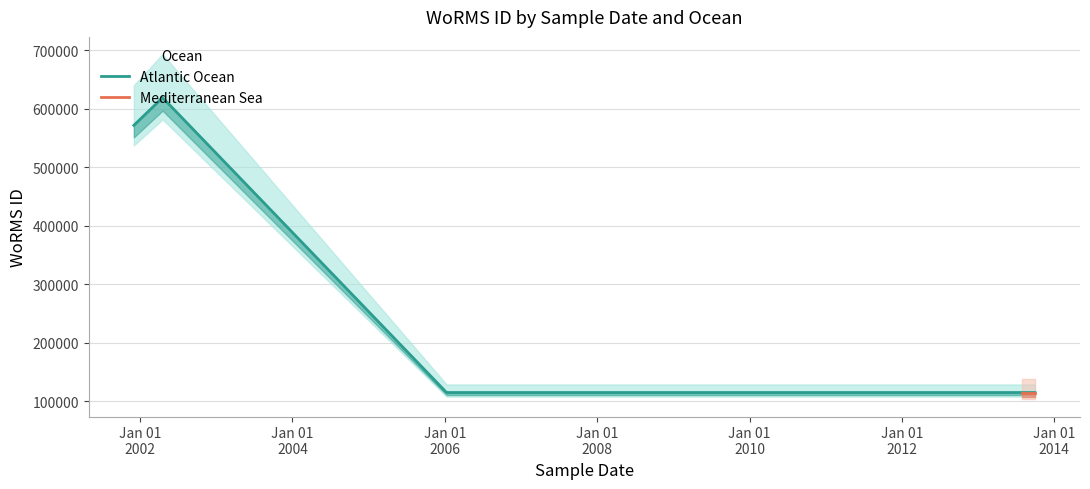

At which category does the chart reach its peak across all series?

Jan 01
2002